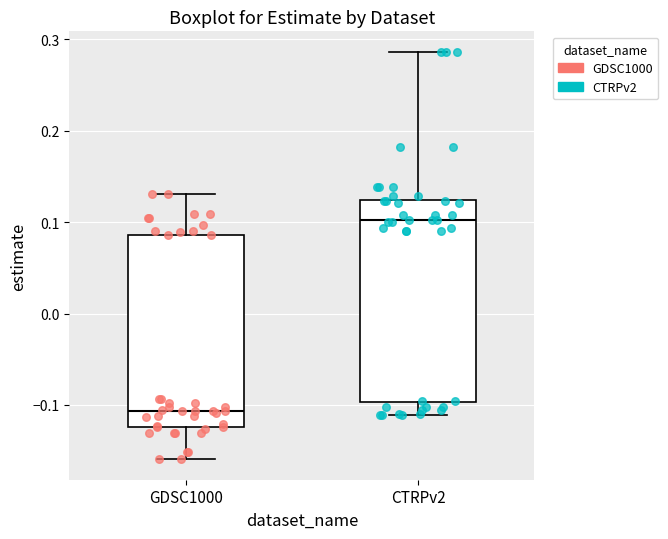

Where does the upper whisker of the box for CTRPv2 end on the y-axis? The values are not printed on the chart, so give them approximately, as read against the axis.

0.29